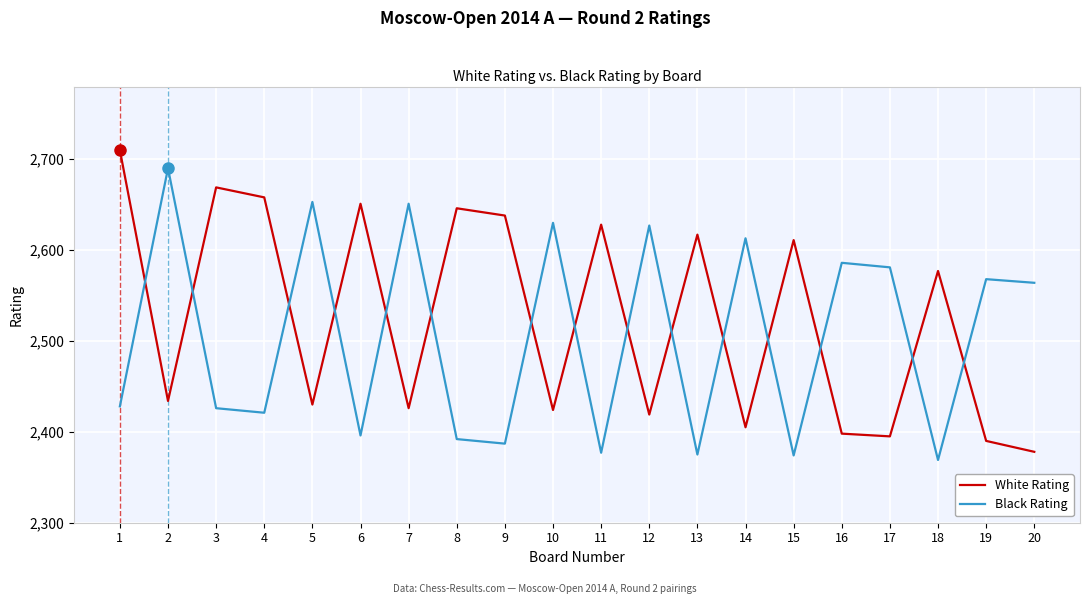

Which series changed the most between 16 and 18?

Black Rating